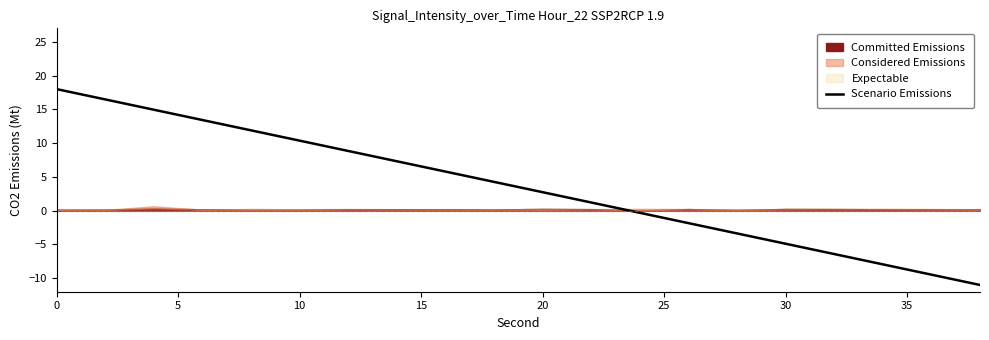

What is the minimum value for Scenario Emissions?

-11.0